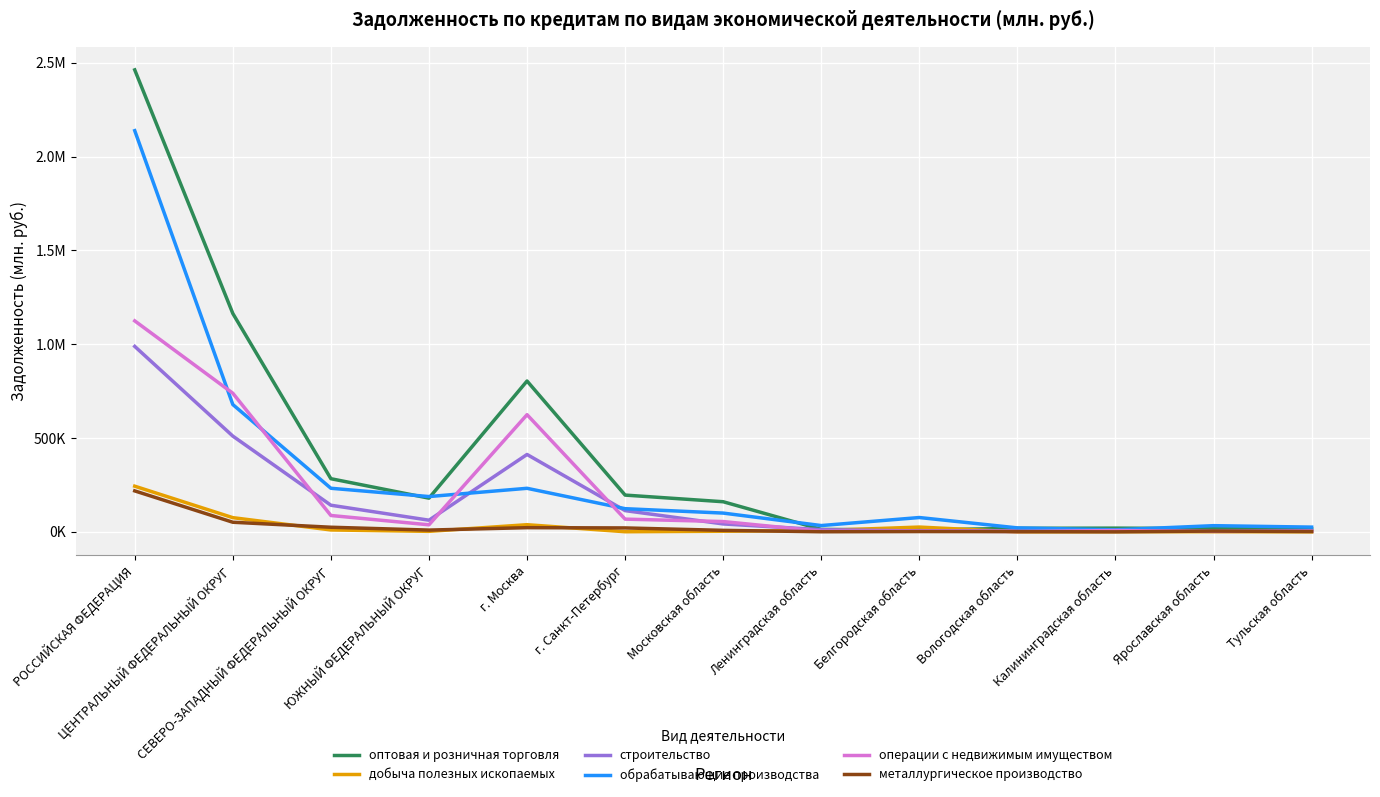

Reading left to right, list all the values displayed in this chart.

оптовая и розничная торговля: 2462622	1164143	283311	179647	804068	195982	160537	13038	10008	18898	19848	17337	15513
добыча полезных ископаемых: 243409	75653	10101	2669	38060	597	3239	7119	25488	2	1057	546	130
строительство: 988597	510473	141927	62143	412489	113184	42131	11467	4916	4774	5805	3131	4914
обрабатывающие производства: 2138605	678686	232328	188139	232133	123485	100030	33539	76340	21115	10823	32941	25243
операции с недвижимым имуществом: 1124672	738943	87223	37500	624614	67795	54853	3159	4689	1948	7098	2572	3474
металлургическое производство: 218357	51215	24575	9414	22278	20891	8002	435	1568	1146	45	4191	1543